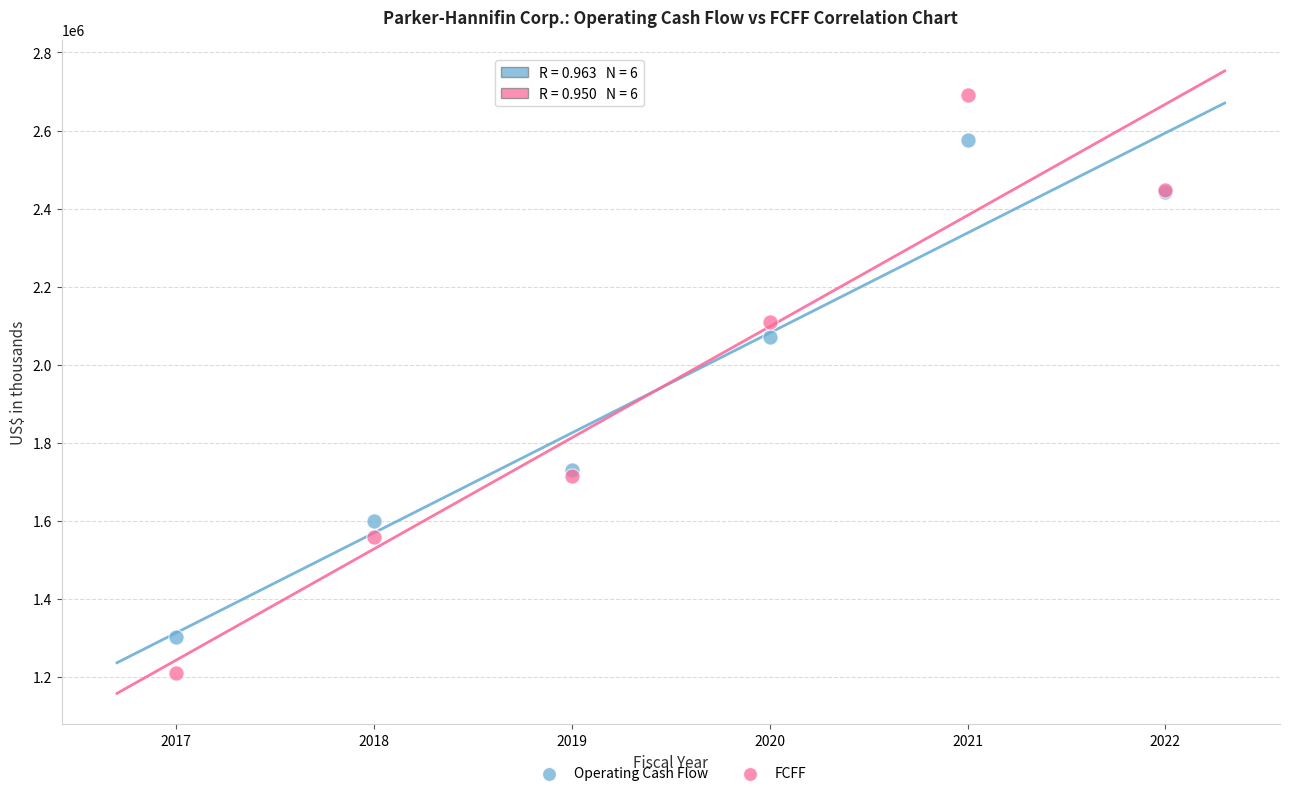

Which series reaches the maximum Y coordinate?

FCFF